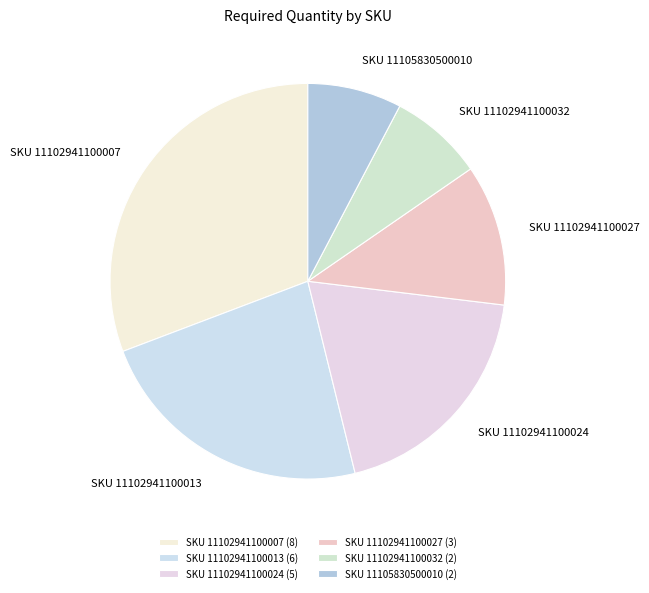

How many slices are in this pie chart?

6